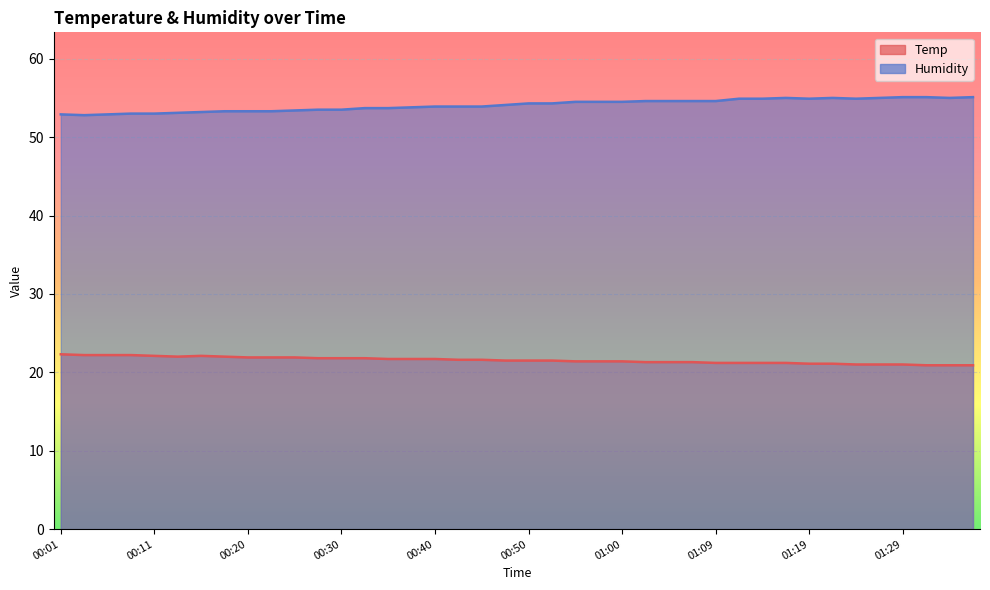

What is the difference between the maximum and minimum values in the Temp series?

1.4